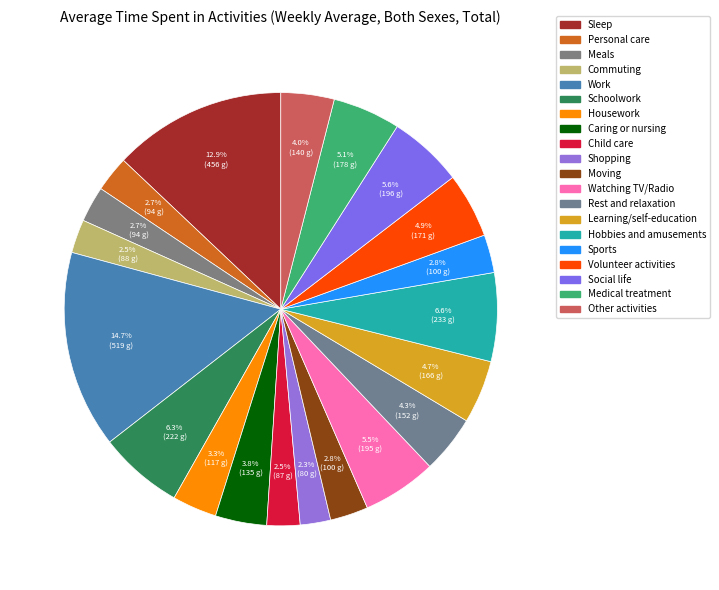

Which category has the smallest portion of the pie?

Shopping